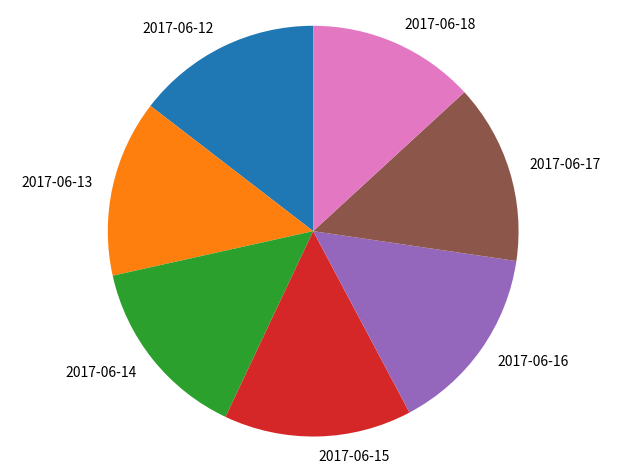

Combined, do 2017-06-16 and 2017-06-15 account for over 50%?

No